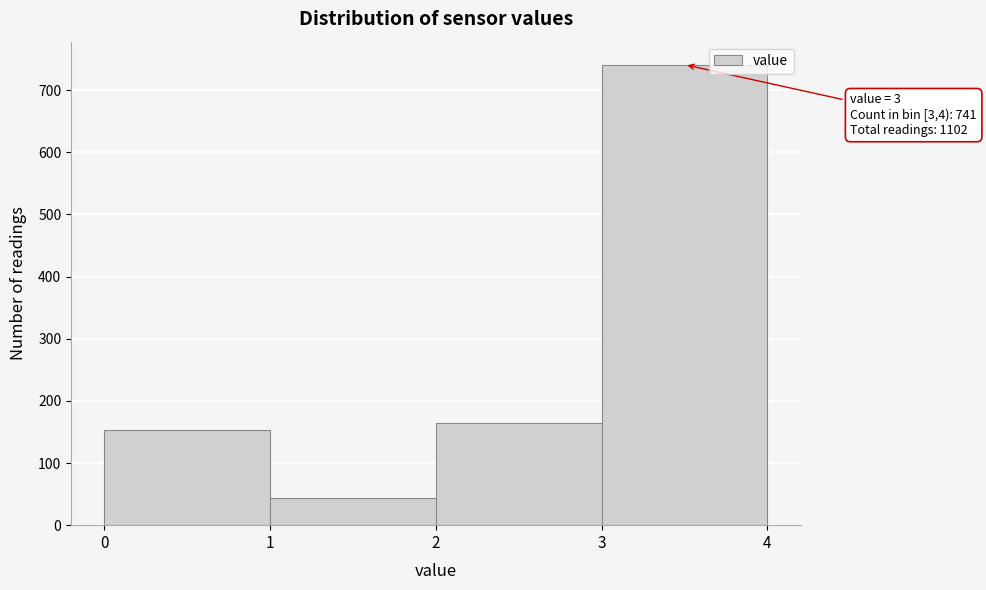

Which range on the x-axis has the tallest bar?

3 to 4